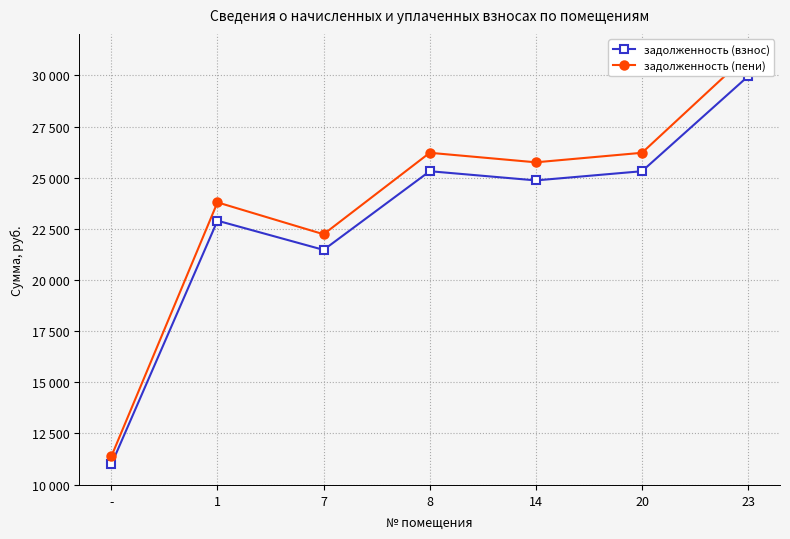

What is the spread (max minus min) of values at 14?

884.5